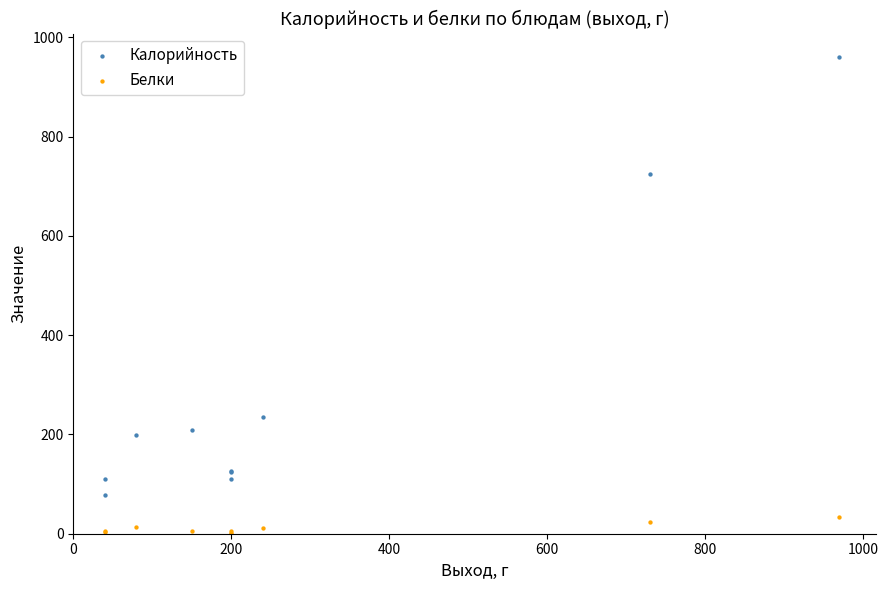

Which series has the widest spread of Y values?

Калорийность